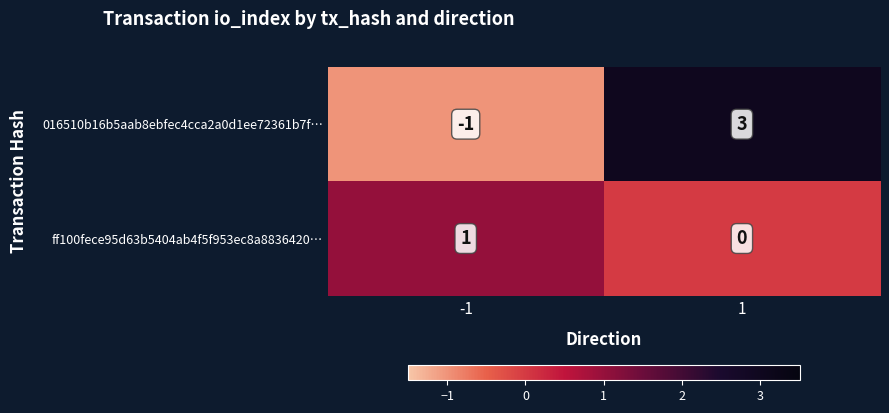

What is the difference between the 016510b16b5aab8ebfec4cca2a0d1ee72361b7f… values at -1 and 1?

4